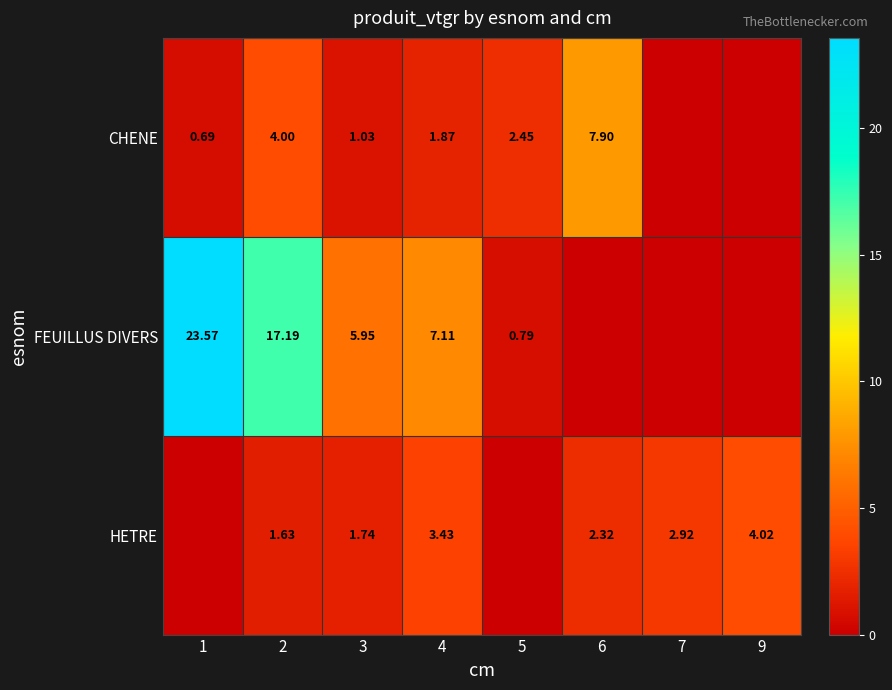

Rank the series at 2 from highest to lowest value.

FEUILLUS DIVERS, CHENE, HETRE